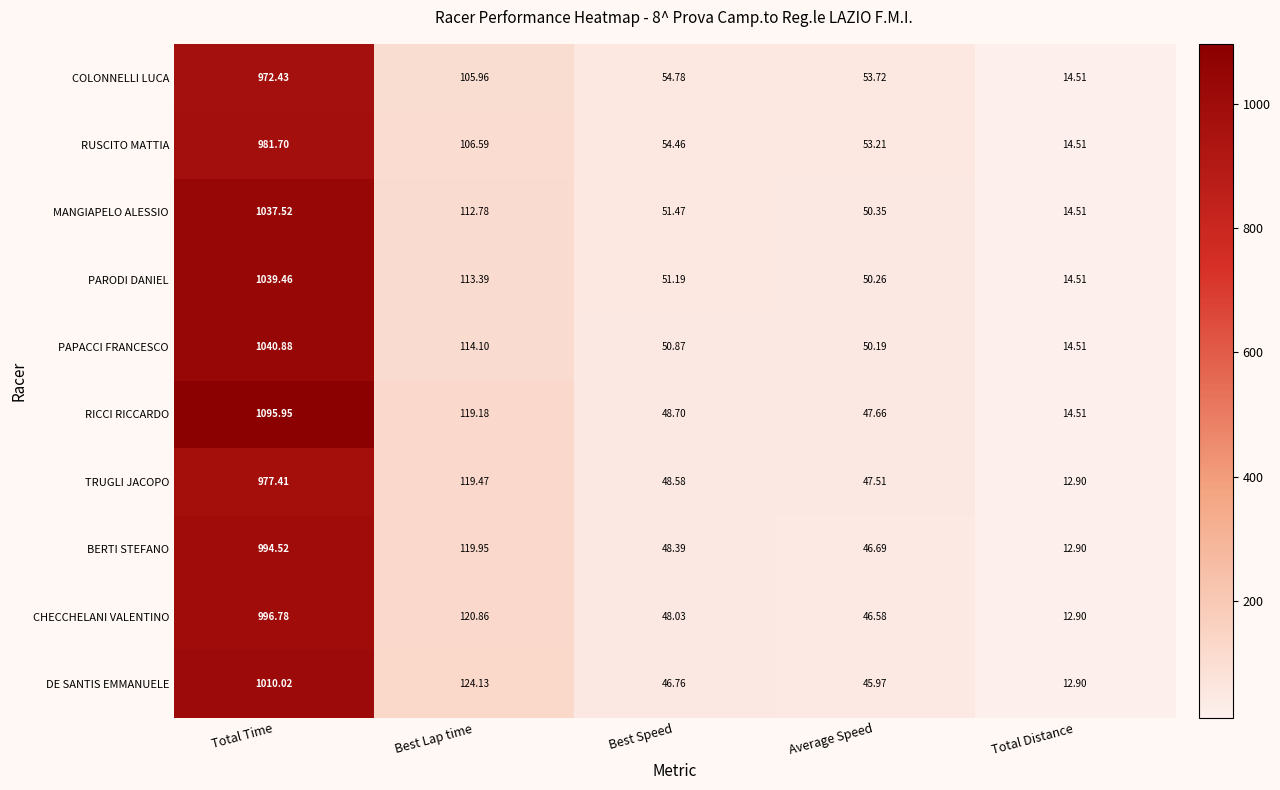

Rank the categories by BERTI STEFANO value from highest to lowest.

Total Time, Best Lap time, Best Speed, Average Speed, Total Distance